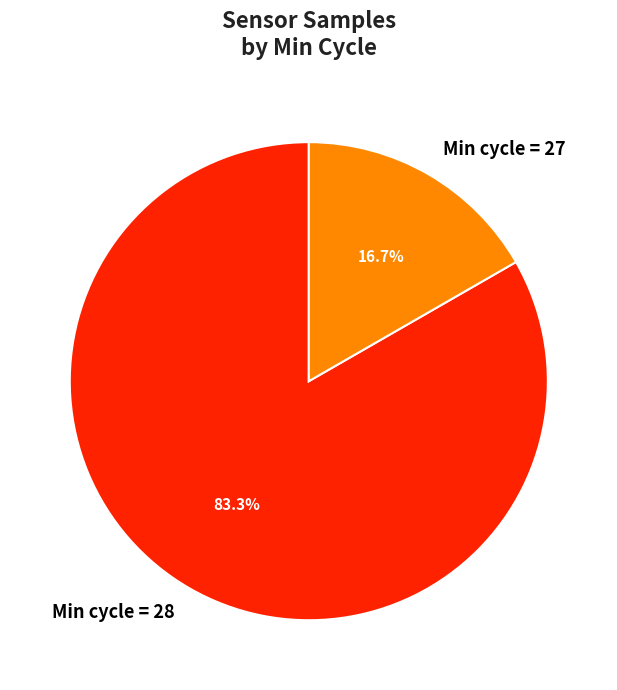

Rank the categories by value from lowest to highest.

Min cycle = 27, Min cycle = 28